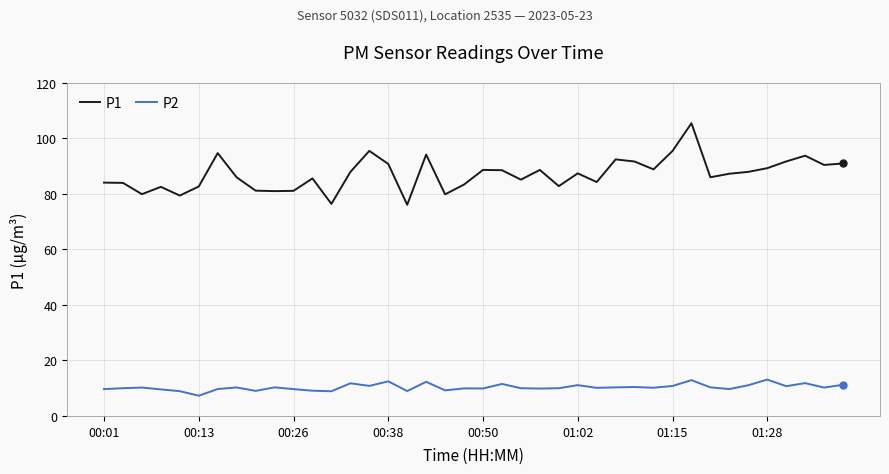

Which series has the largest total across all categories?

P1